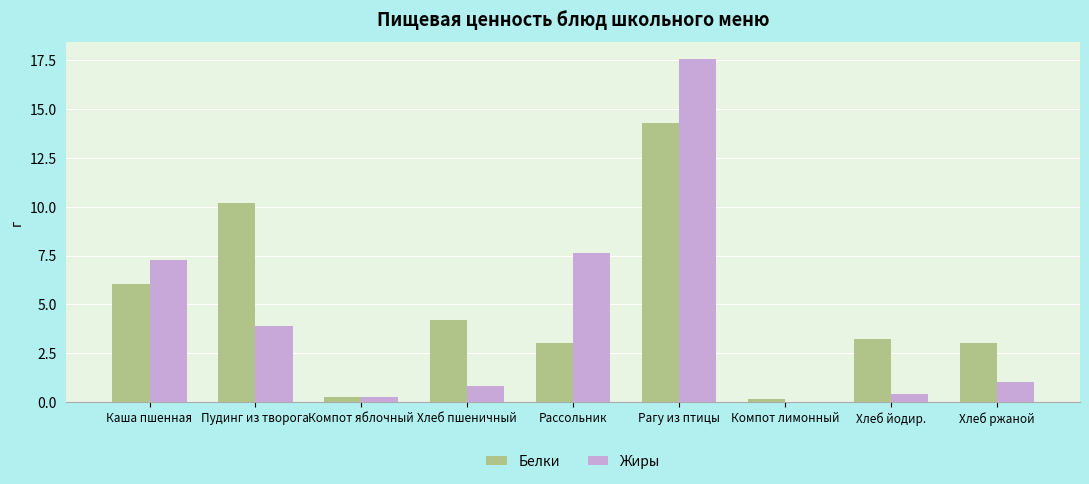

What is the maximum value shown in the chart?

17.6